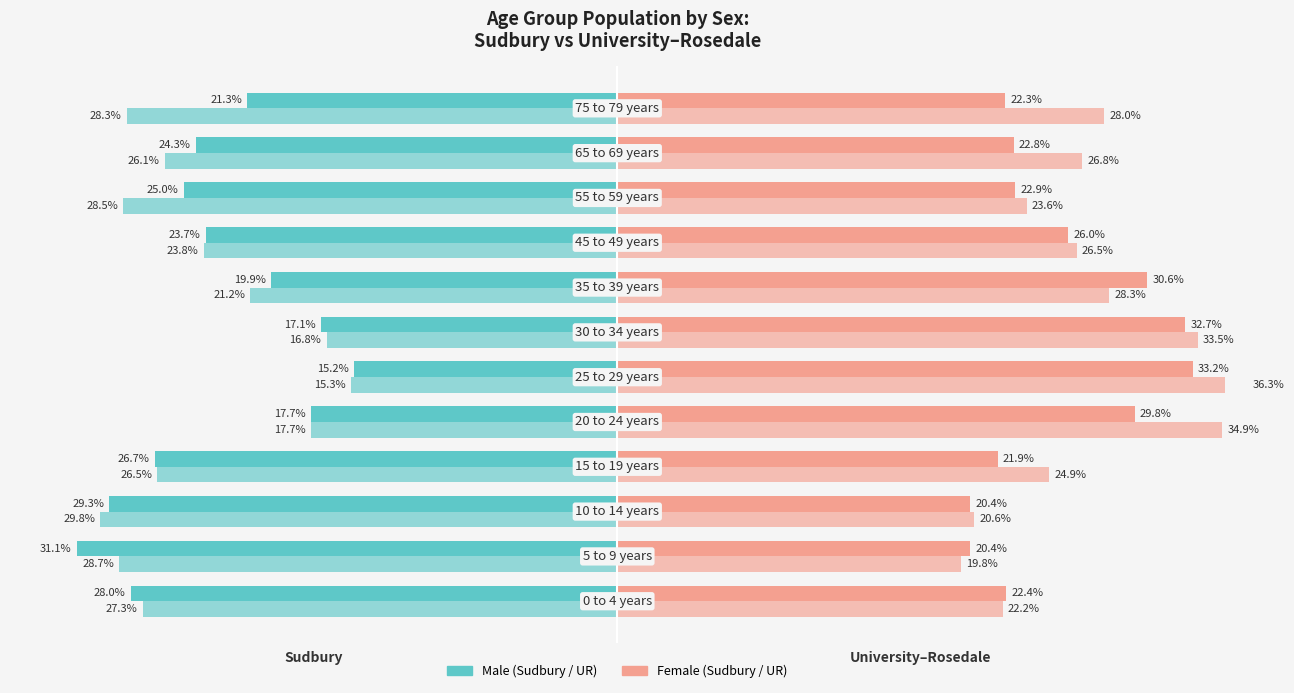

List the series in order of their peak value, highest first.

Univ-Rosedale Female, Univ-Rosedale Male, Sudbury Male, Sudbury Female